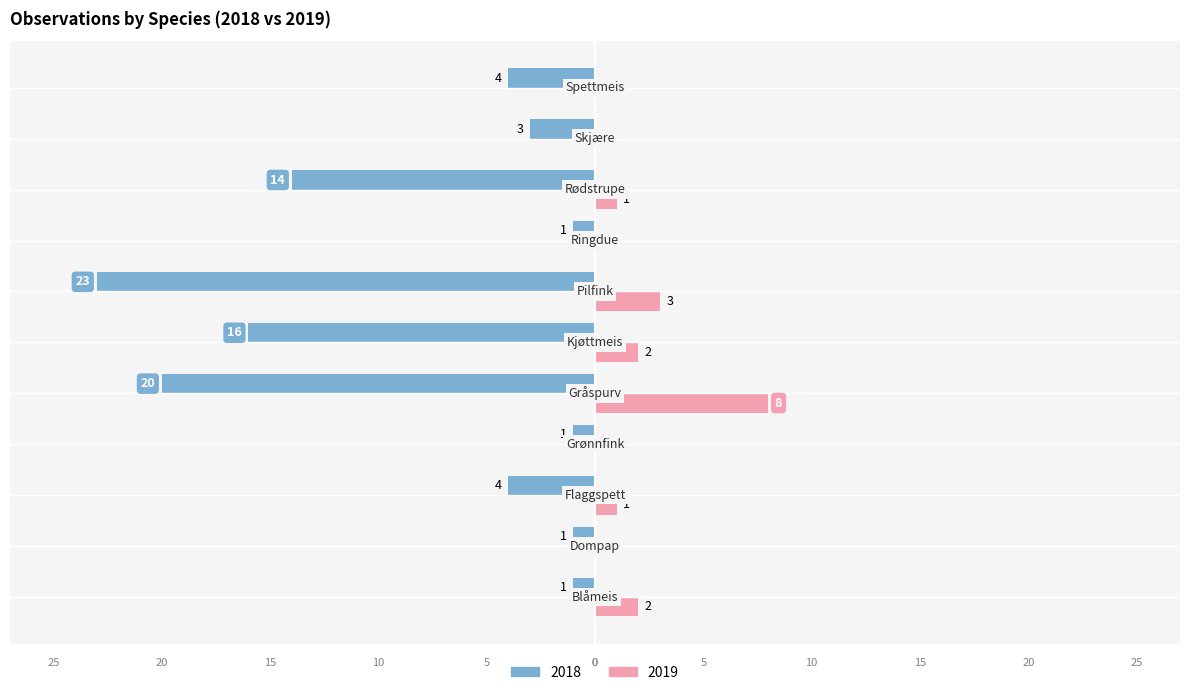

What is the difference between the second highest and second lowest values in the 2019 series?

3